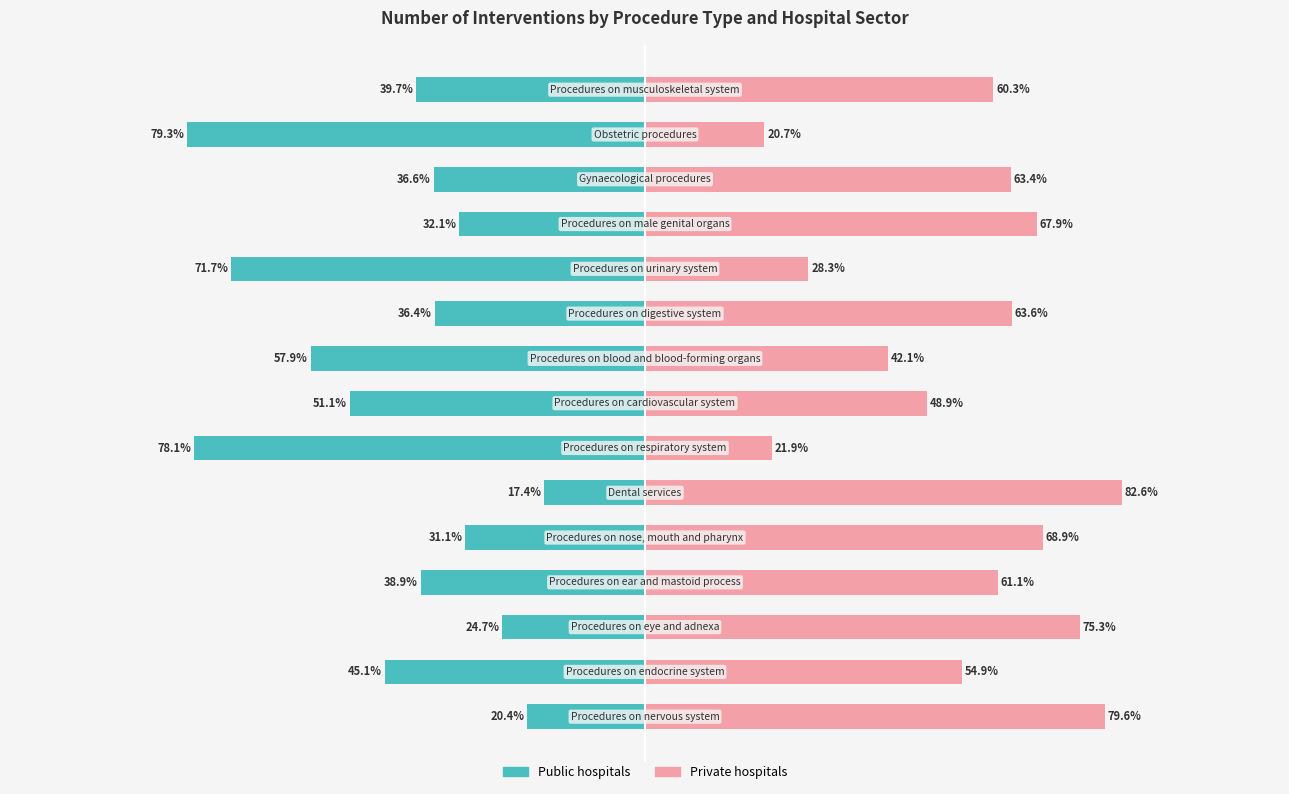

Reading left to right, list all the values displayed in this chart.

Public hospitals: -20.4	-45.1	-24.7	-38.9	-31.1	-17.4	-78.1	-51.1	-57.9	-36.4	-71.7	-32.1	-36.6	-79.3	-39.7
Private hospitals: 79.6	54.9	75.3	61.1	68.9	82.6	21.9	48.9	42.1	63.6	28.3	67.9	63.4	20.7	60.3